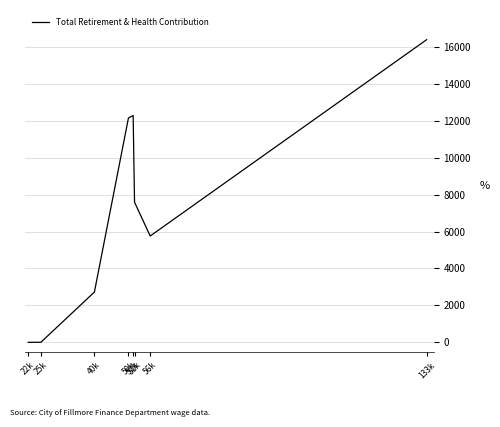

How many categories are shown in the chart?

8